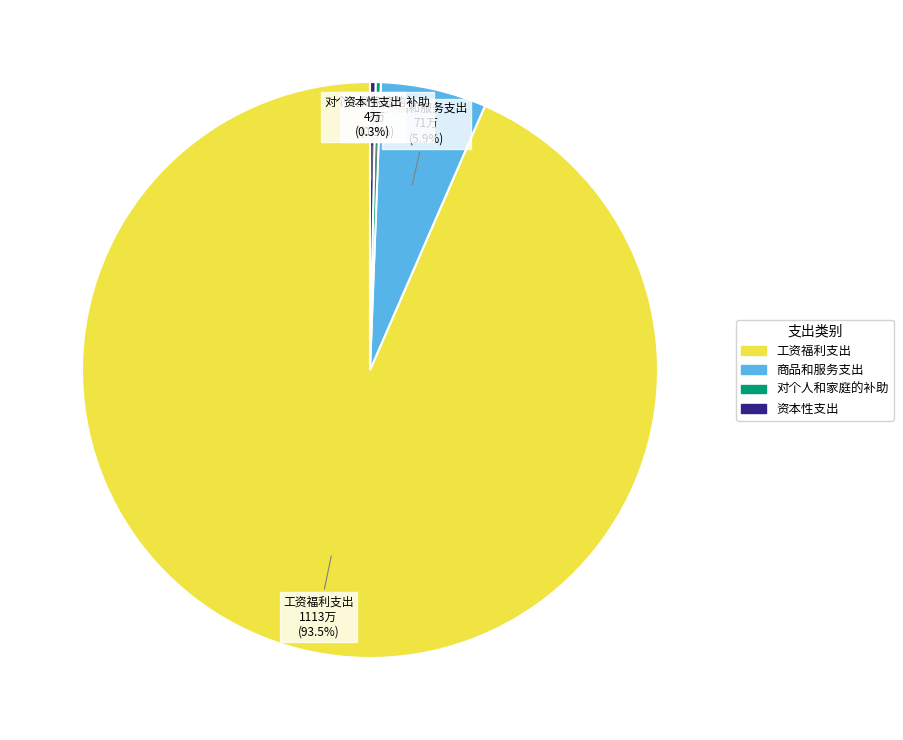

What is the ratio of the value at 工资福利支出 to the value at 资本性支出?

300.7